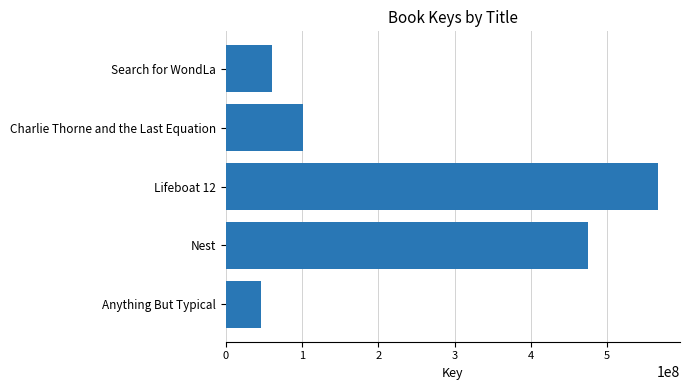

Rank the categories by value from highest to lowest.

Lifeboat 12, Nest, Charlie Thorne and the Last Equation, Search for WondLa, Anything But Typical